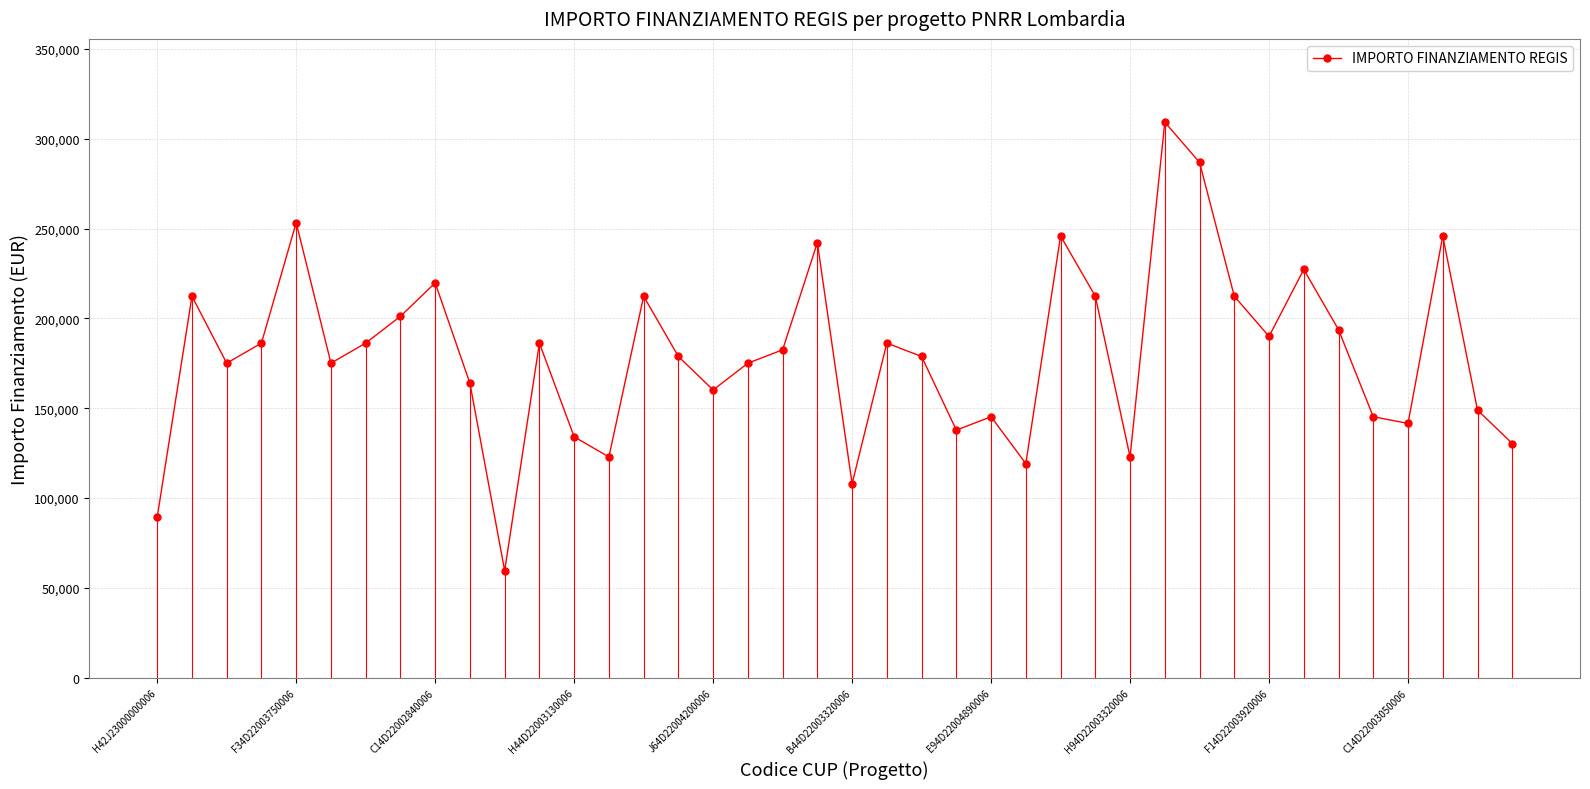

What is the value of the 37th point from the left?

141581.0